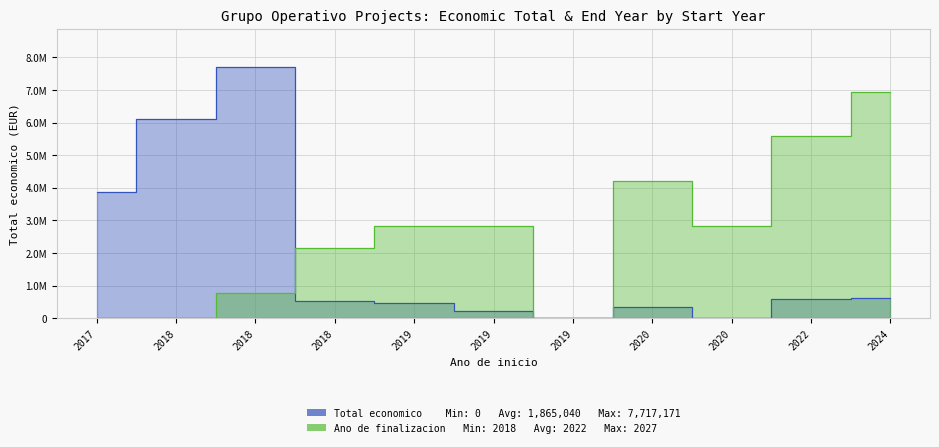

Rank the categories by value from lowest to highest.

2019, 2020, 2019, 2020, 2019, 2018, 2022, 2024, 2017, 2018, 2018